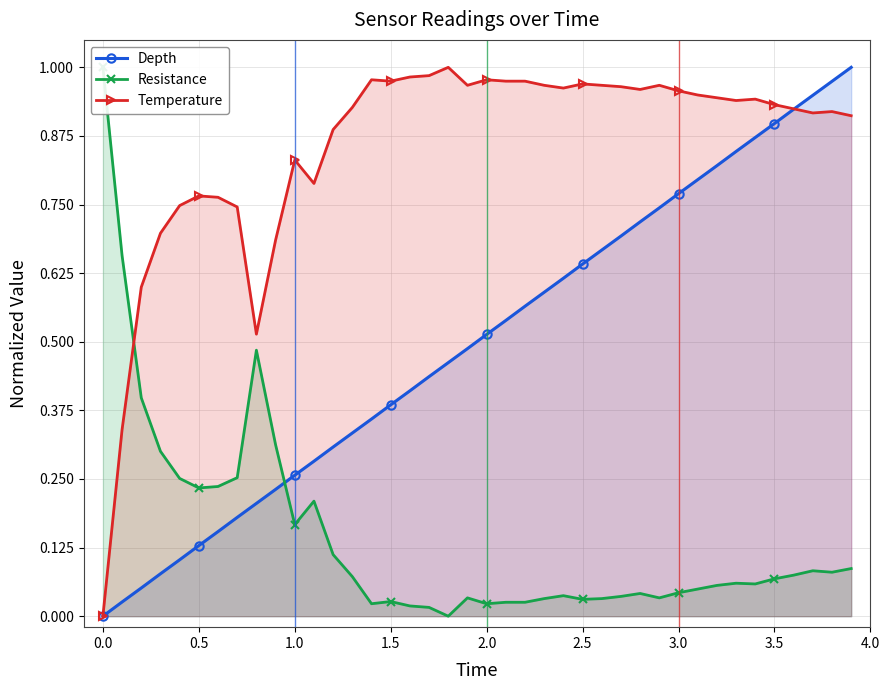

True or false: Depth has more than 0 interior local peaks.

False